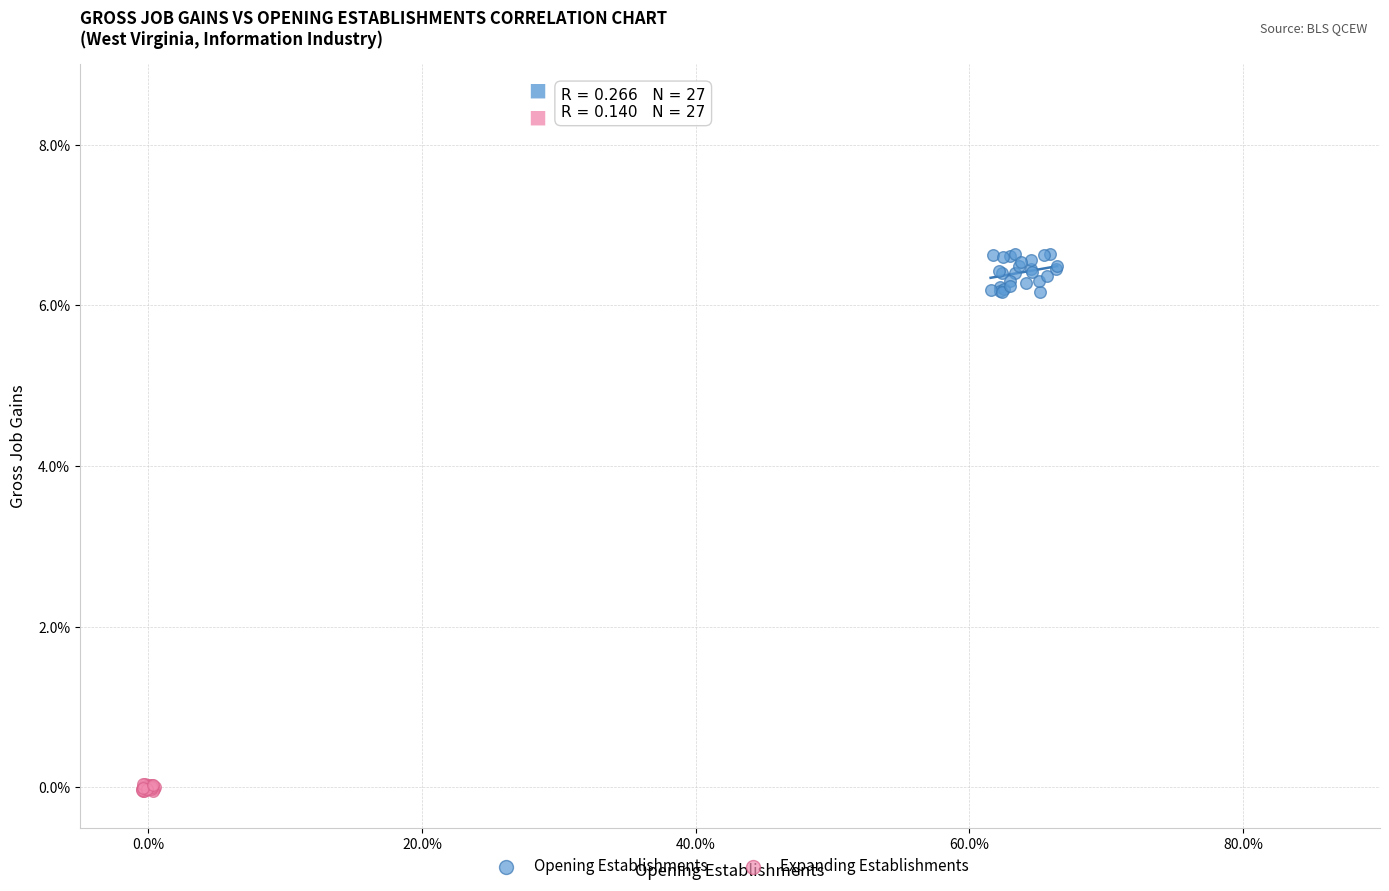

Which series reaches the maximum Y coordinate?

Opening Establishments